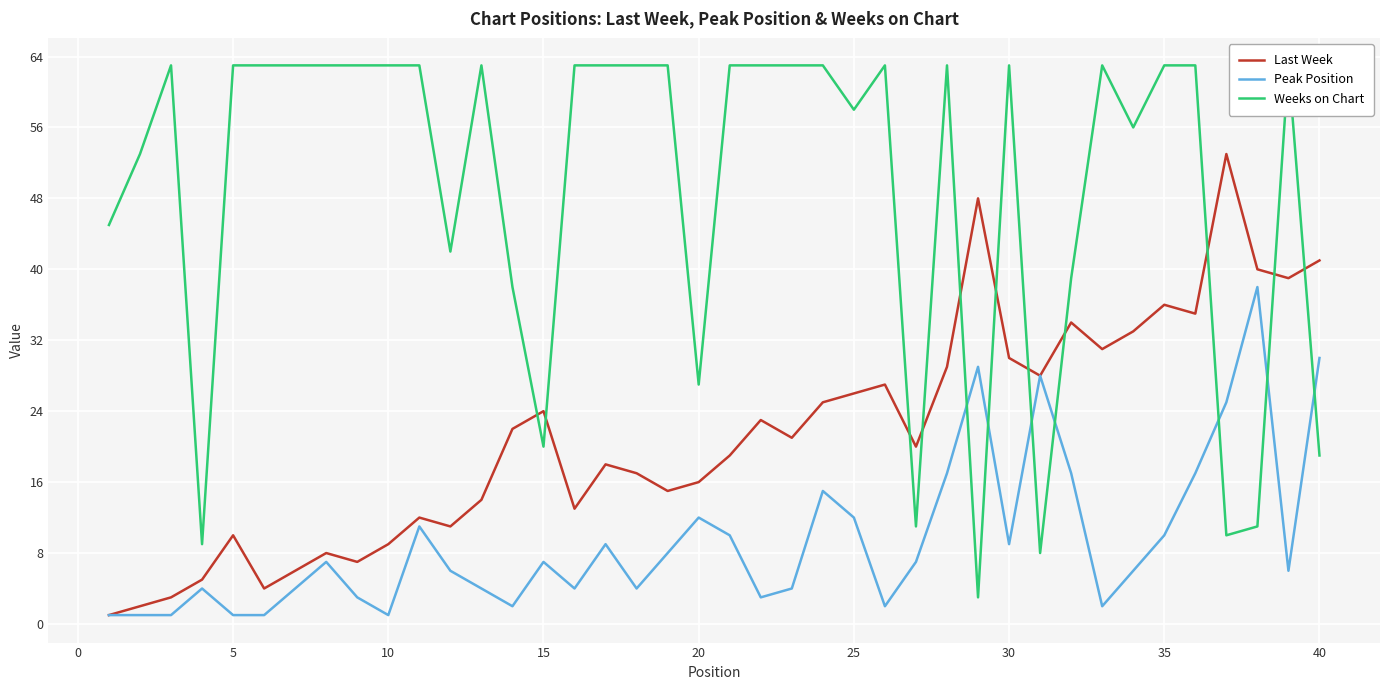

True or false: Peak Position has more than 1 interior local peaks.

True